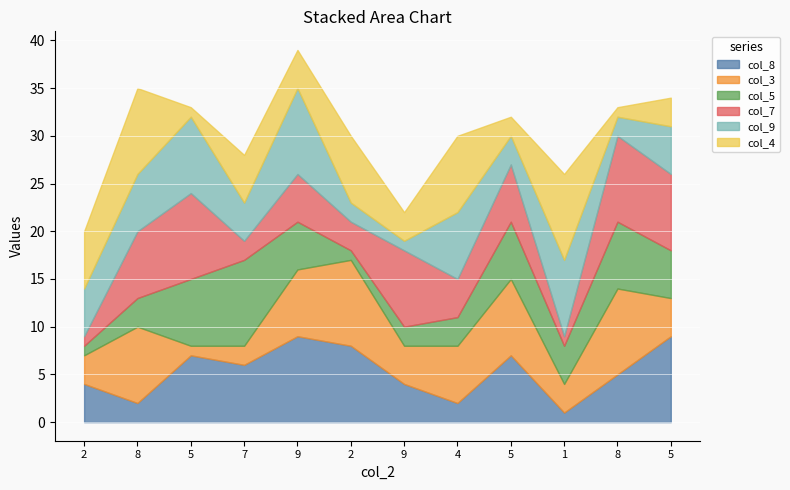

What is the difference between the highest and lowest values at 3?

8